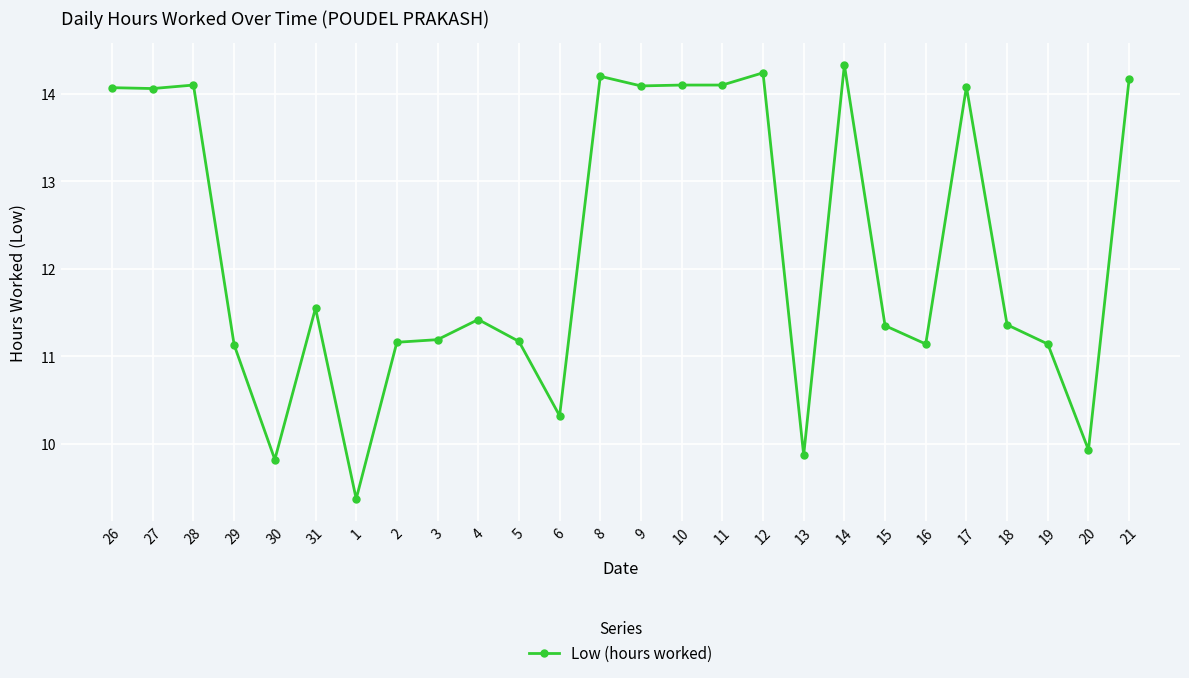

What is the minimum value shown in the chart?

9.4